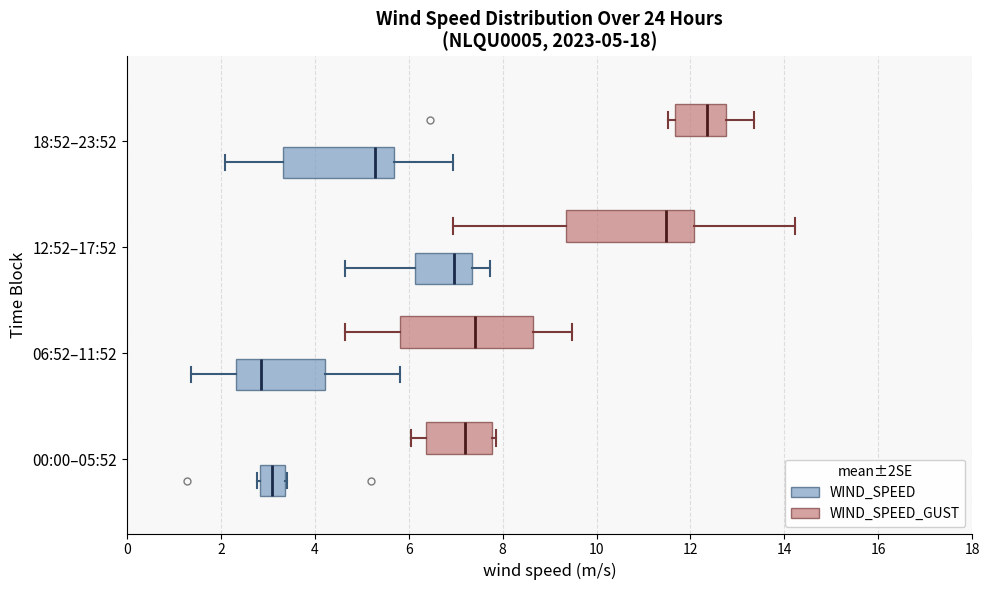

Which box's median line is the furthest to the right?

18:52–23:52 (WIND_SPEED_GUST)